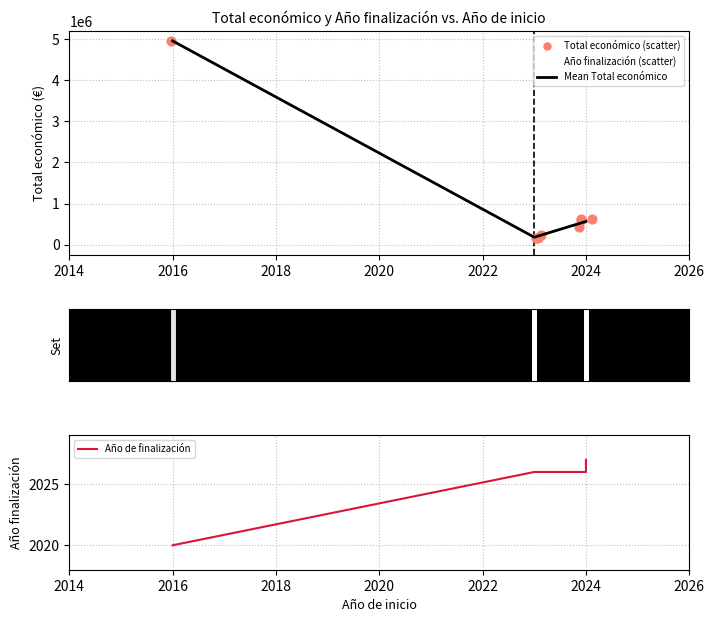

Is the value of Año de finalización at 2023 greater than the value of Total económico at 2023?

No